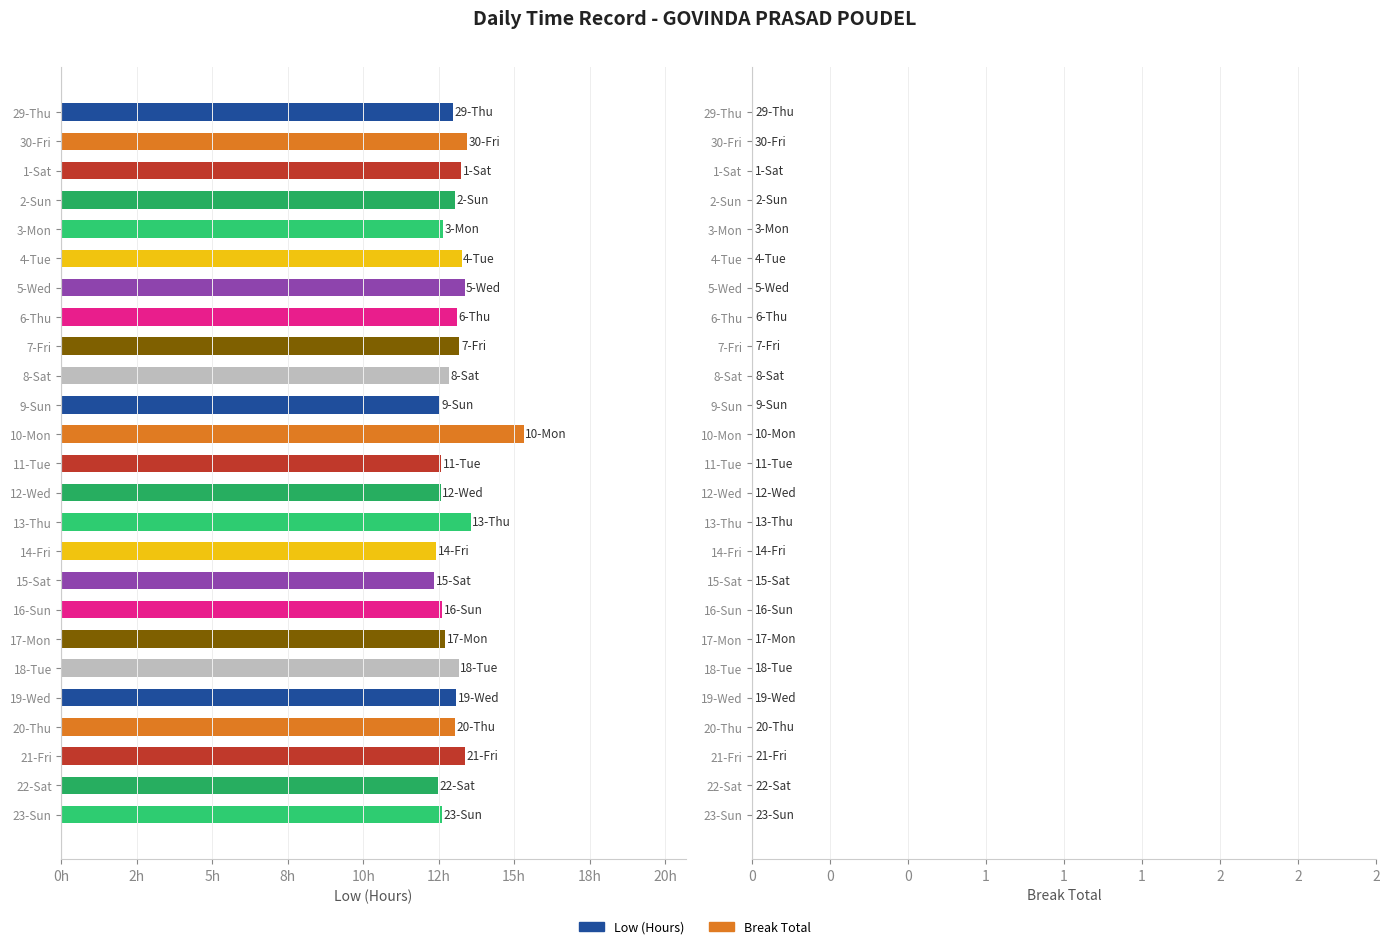

Are the bars horizontal?

Yes